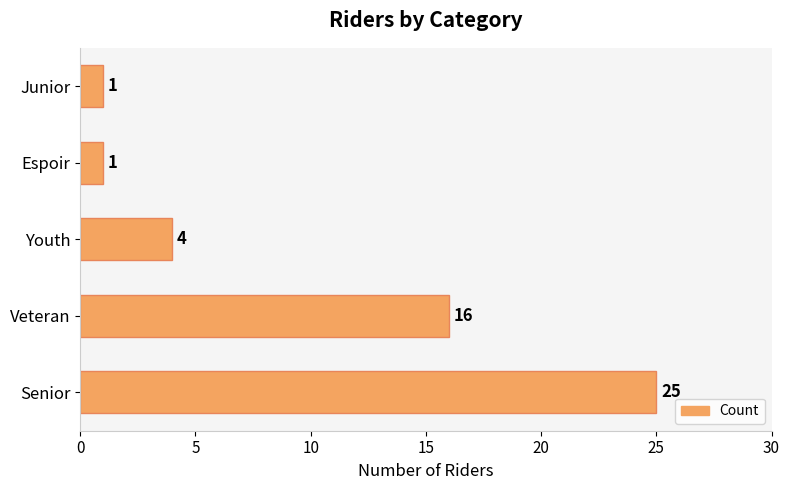

How many series are shown in this chart?

1